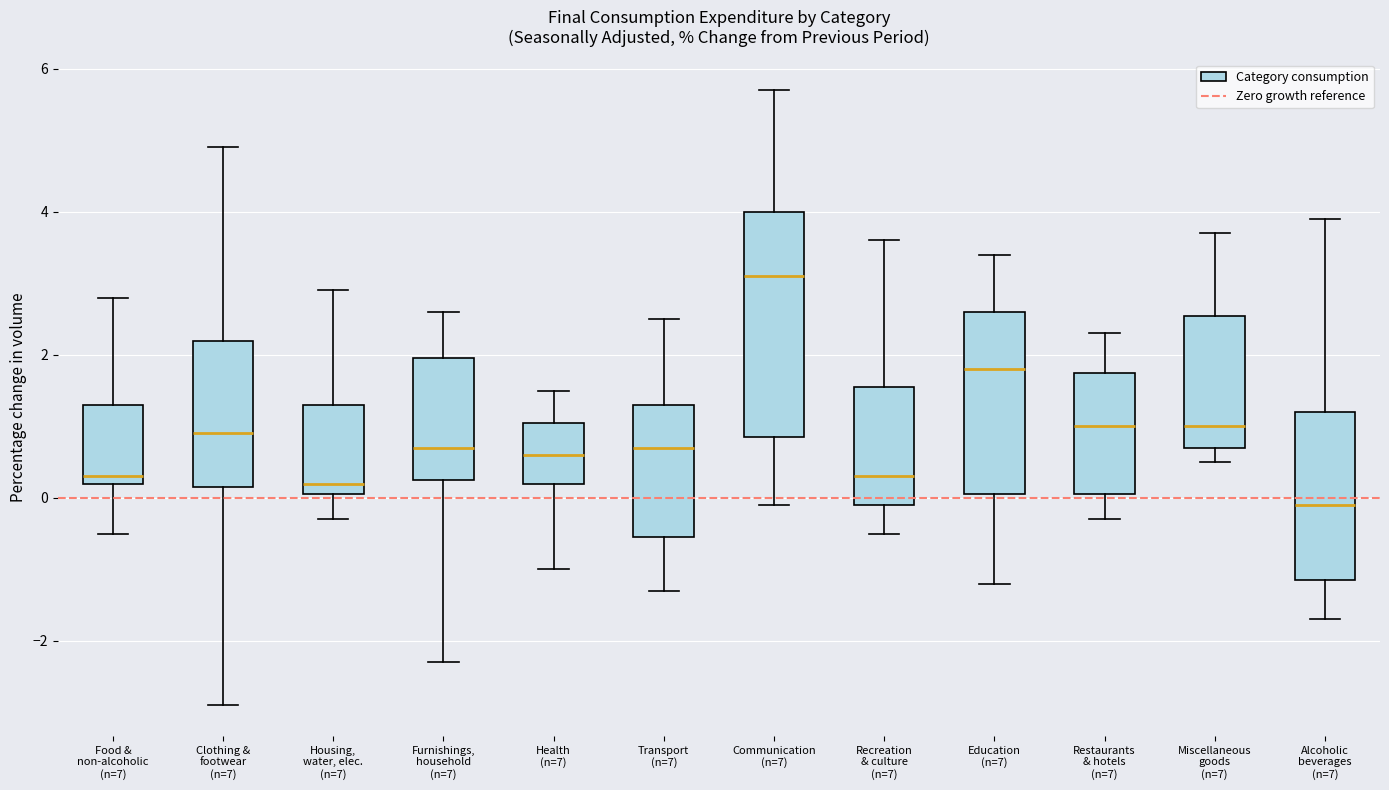

Reading left to right, read every box against the y-axis: the position of its median line, the range the box covers, and the ends of its whiskers. The values are not printed on the chart, so give them approximately, as read against the axis.

Food & non-alcoholic (n=7): median 0.4, box 0.2 to 1.4, whiskers -0.4 to 2.8
Clothing & footwear (n=7): median 1.0, box 0.2 to 2.2, whiskers -2.8 to 5.0
Housing, water, elec. (n=7): median 0.2, box 0.0 to 1.4, whiskers -0.2 to 3.0
Furnishings, household (n=7): median 0.8, box 0.2 to 2.0, whiskers -2.2 to 2.6
Health (n=7): median 0.6, box 0.2 to 1.0, whiskers -1.0 to 1.6
Transport (n=7): median 0.8, box -0.6 to 1.4, whiskers -1.2 to 2.6
Communication (n=7): median 3.2, box 0.8 to 4.0, whiskers 0.0 to 5.8
Recreation & culture (n=7): median 0.4, box 0.0 to 1.6, whiskers -0.4 to 3.6
Education (n=7): median 1.8, box 0.0 to 2.6, whiskers -1.2 to 3.4
Restaurants & hotels (n=7): median 1.0, box 0.0 to 1.8, whiskers -0.2 to 2.4
Miscellaneous goods (n=7): median 1.0, box 0.8 to 2.6, whiskers 0.6 to 3.8
Alcoholic beverages (n=7): median 0.0, box -1.2 to 1.2, whiskers -1.6 to 4.0